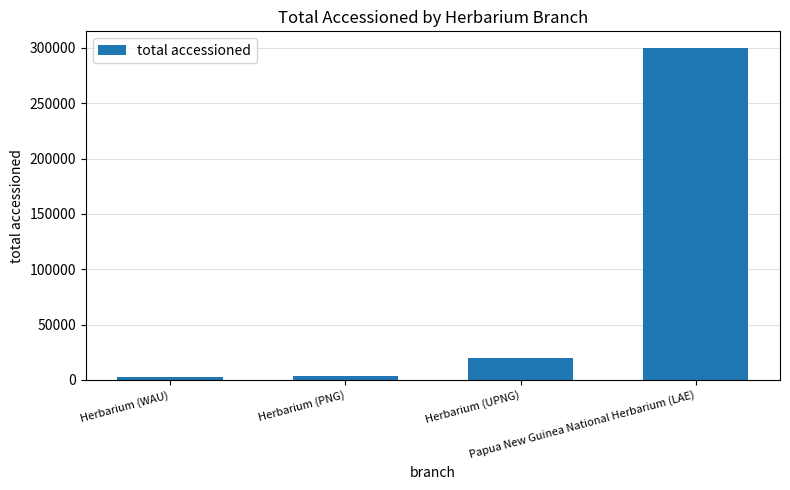

What is the maximum value shown in the chart?

300000